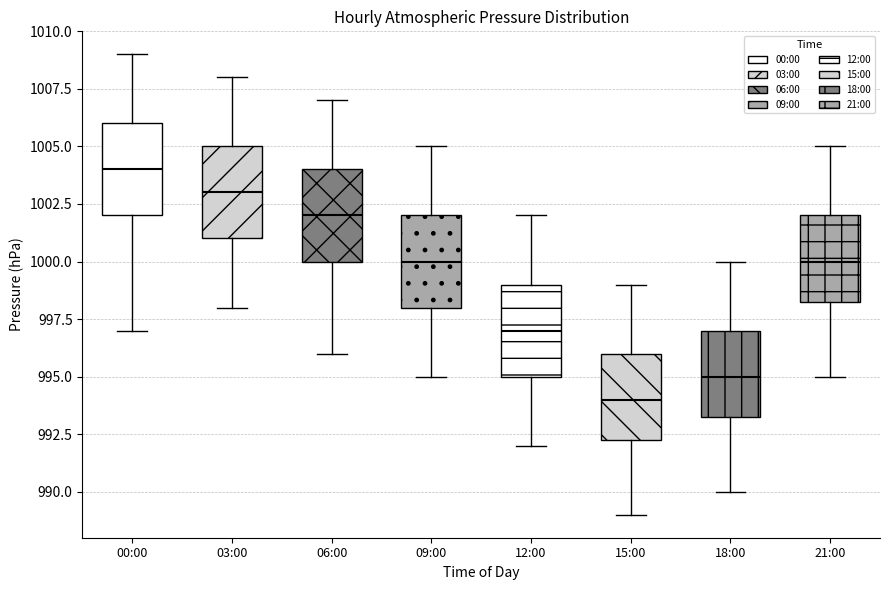

Reading left to right, read every box against the y-axis: the position of its median line, the range the box covers, and the ends of its whiskers. The values are not printed on the chart, so give them approximately, as read against the axis.

00:00: median 1004.0, box 1002.0 to 1006.0, whiskers 997.0 to 1009.0
03:00: median 1003.0, box 1001.0 to 1005.0, whiskers 998.0 to 1008.0
06:00: median 1002.0, box 1000.0 to 1004.0, whiskers 996.0 to 1007.0
09:00: median 1000.0, box 998.0 to 1002.0, whiskers 995.0 to 1005.0
12:00: median 997.0, box 995.0 to 999.0, whiskers 992.0 to 1002.0
15:00: median 994.0, box 992.5 to 996.0, whiskers 989.0 to 999.0
18:00: median 995.0, box 993.5 to 997.0, whiskers 990.0 to 1000.0
21:00: median 1000.0, box 998.5 to 1002.0, whiskers 995.0 to 1005.0